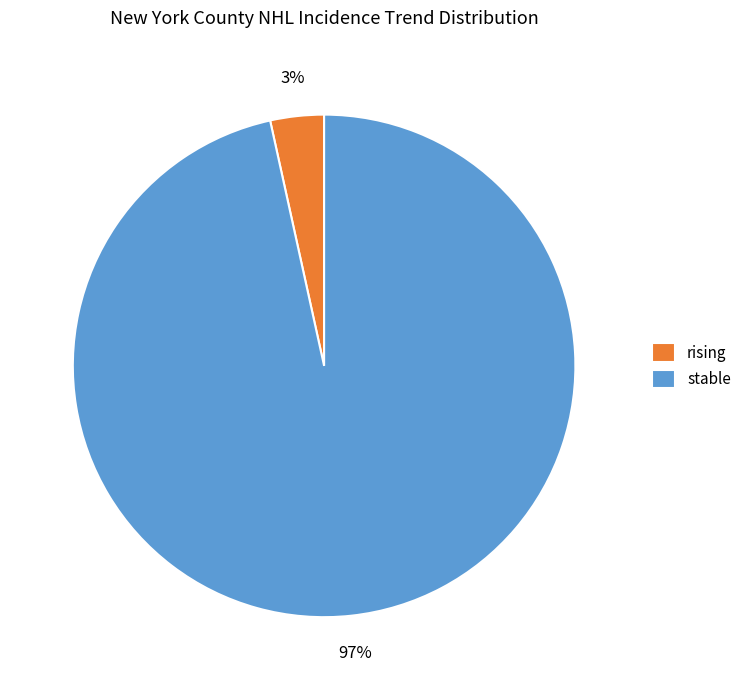

What is the smallest slice in the pie chart?

rising